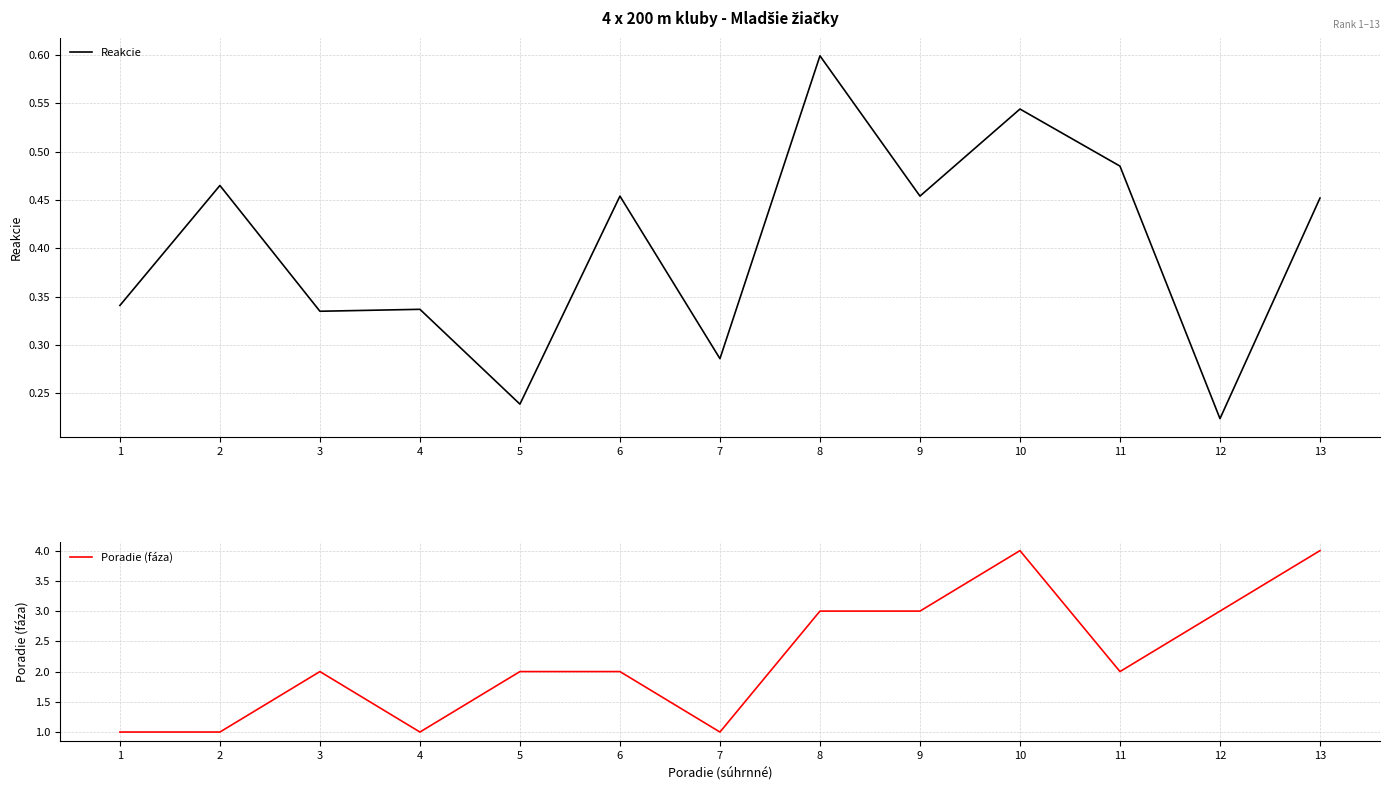

At which category does Reakcie reach its first local valley?

3